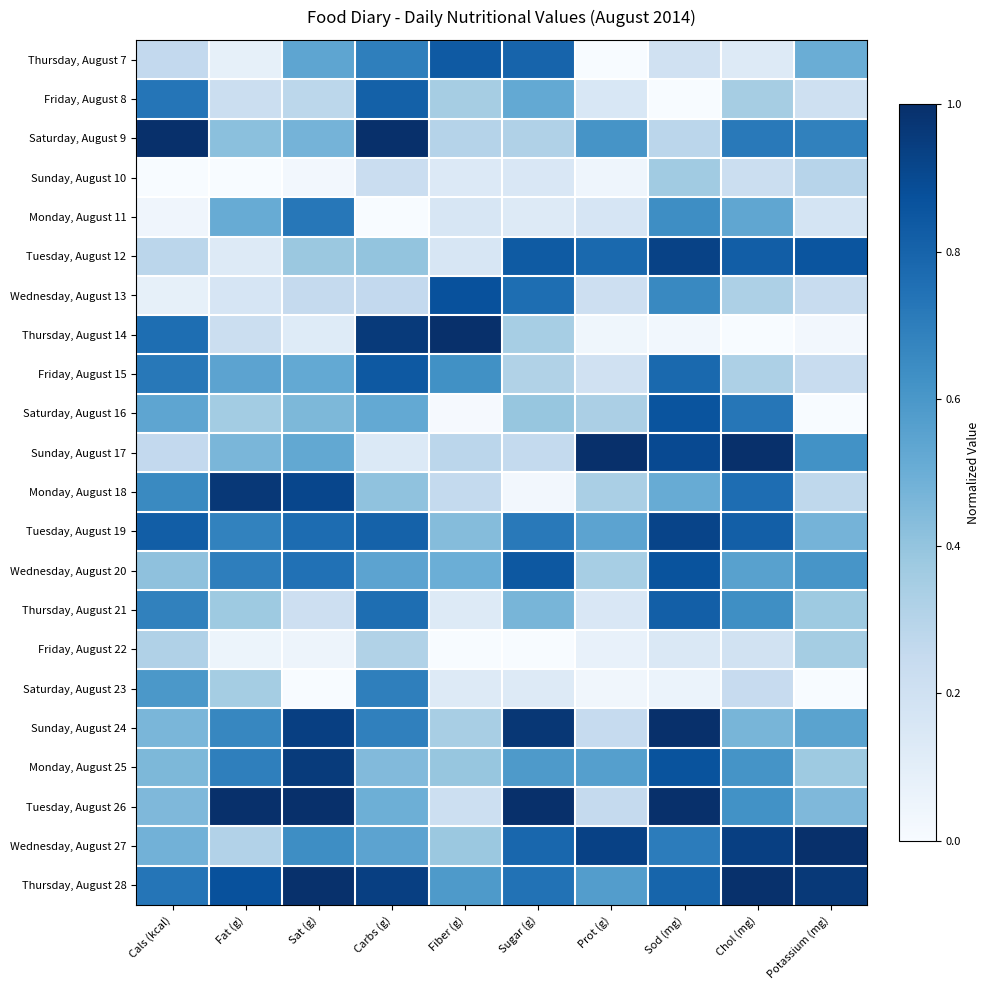

Rank the series at Fiber (g) from lowest to highest value.

Friday, August 22, Saturday, August 16, Thursday, August 21, Saturday, August 23, Sunday, August 10, Monday, August 11, Tuesday, August 12, Tuesday, August 26, Monday, August 18, Sunday, August 17, Saturday, August 9, Sunday, August 24, Friday, August 8, Wednesday, August 27, Monday, August 25, Tuesday, August 19, Wednesday, August 20, Thursday, August 28, Friday, August 15, Thursday, August 7, Wednesday, August 13, Thursday, August 14